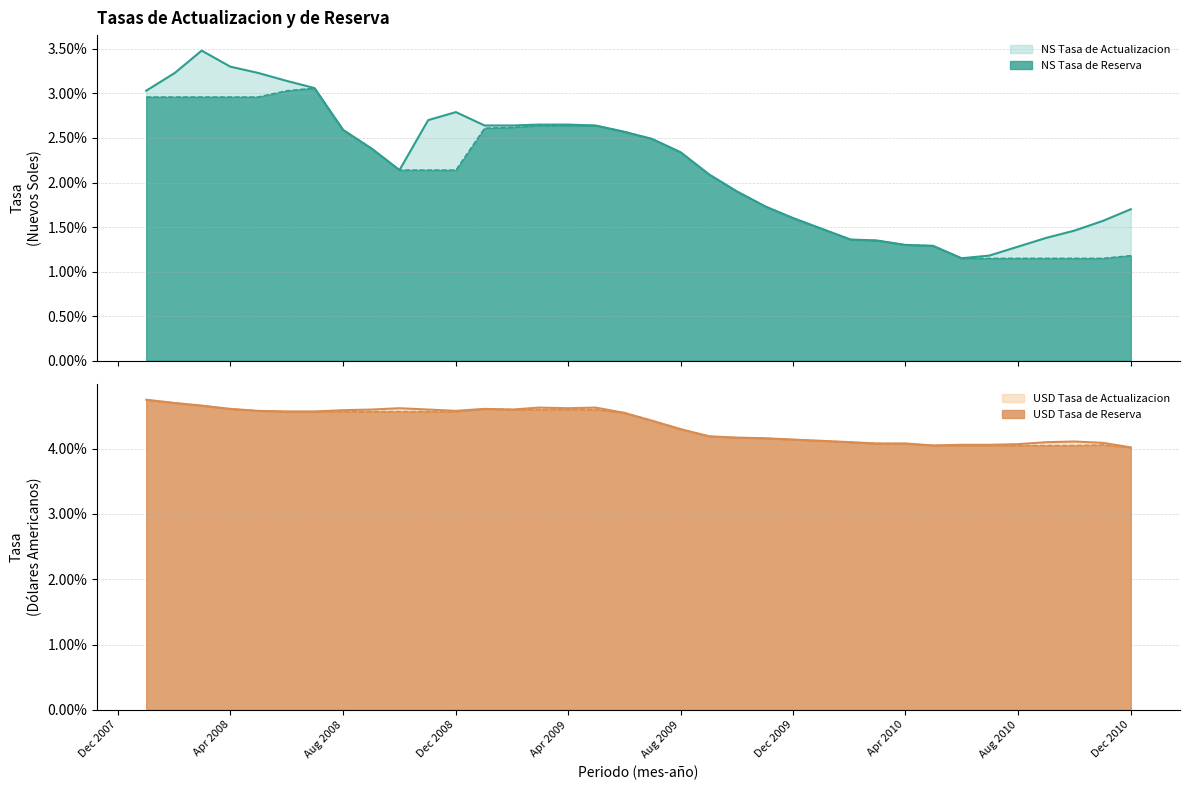

At which label does NS Tasa de Reserva reach its minimum?

2010-06